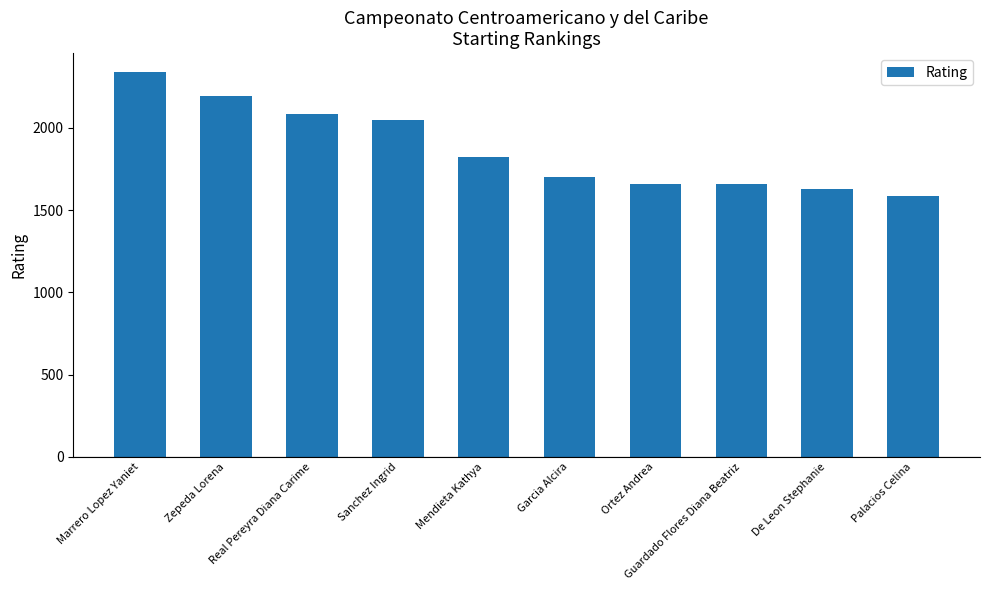

At which label is the value closest to 1962?

Sanchez Ingrid